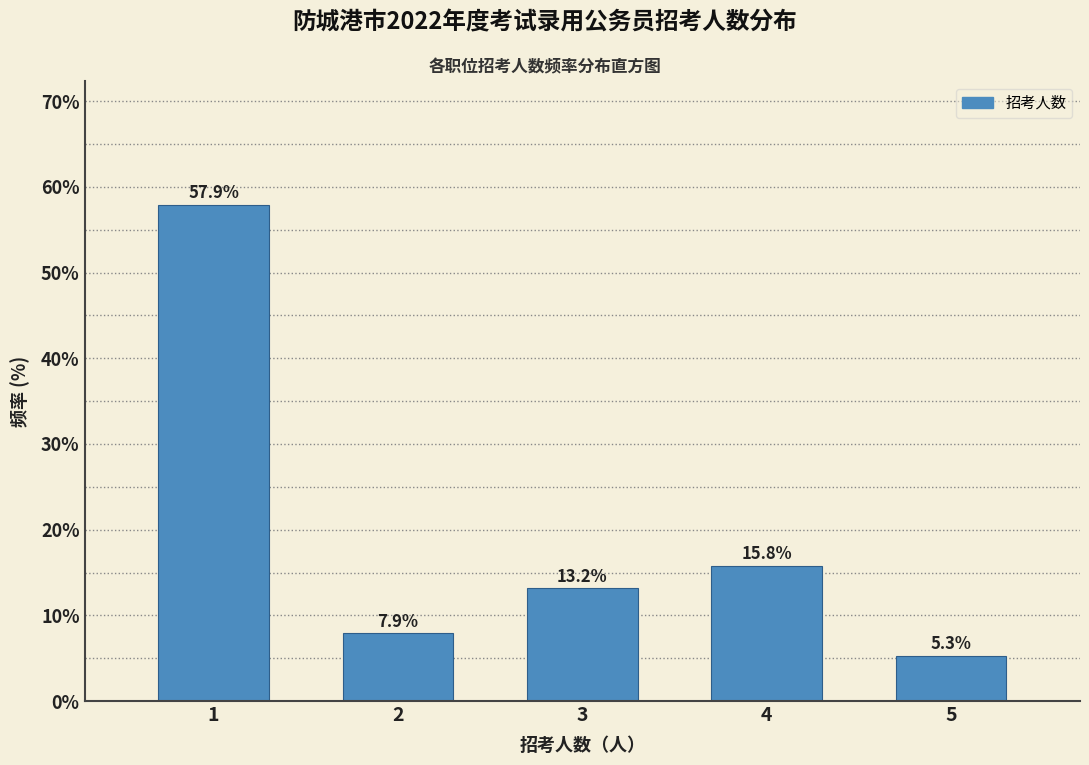

Reading left to right, what are all the values shown in this chart?

57.9	7.9	13.2	15.8	5.3